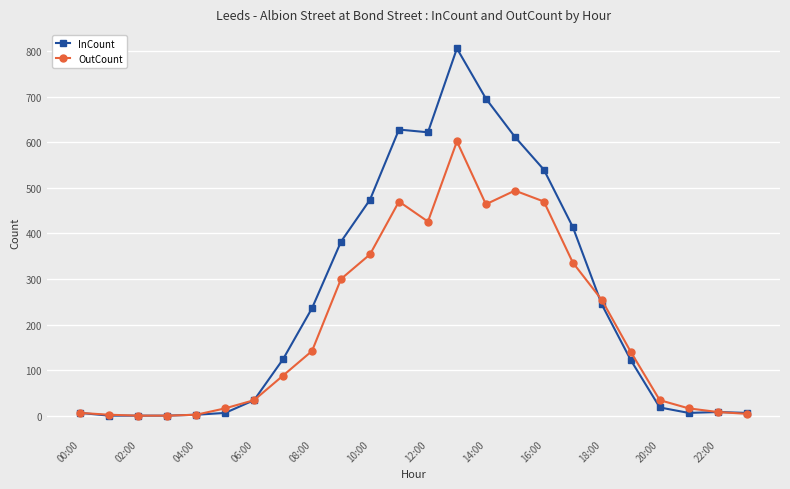

List the series in order of their peak value, lowest first.

OutCount, InCount